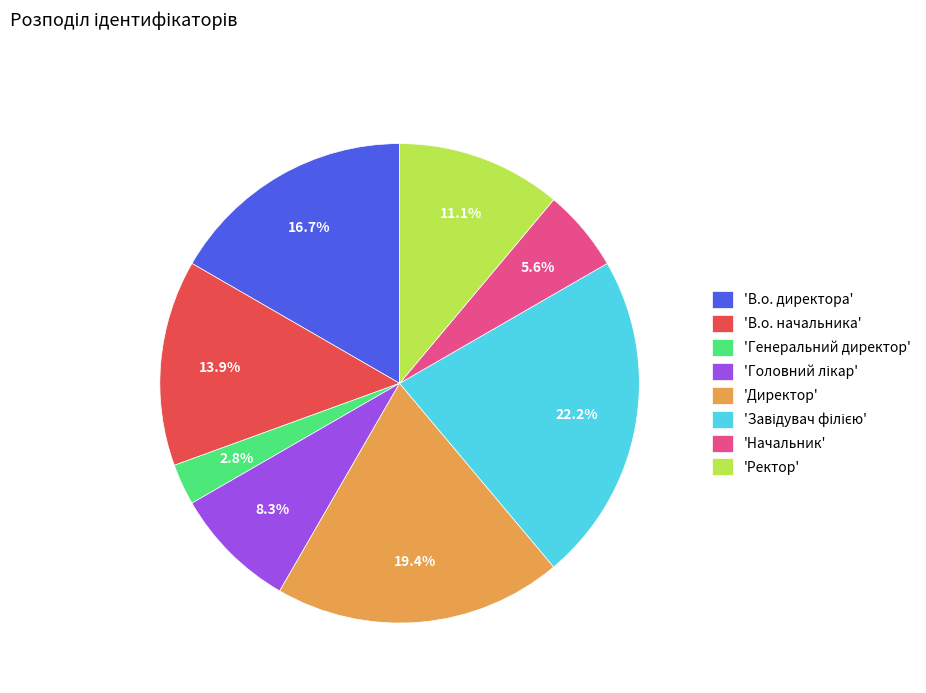

What is the total percentage of 'Ректор' and 'В.о. начальника'?

25.0%